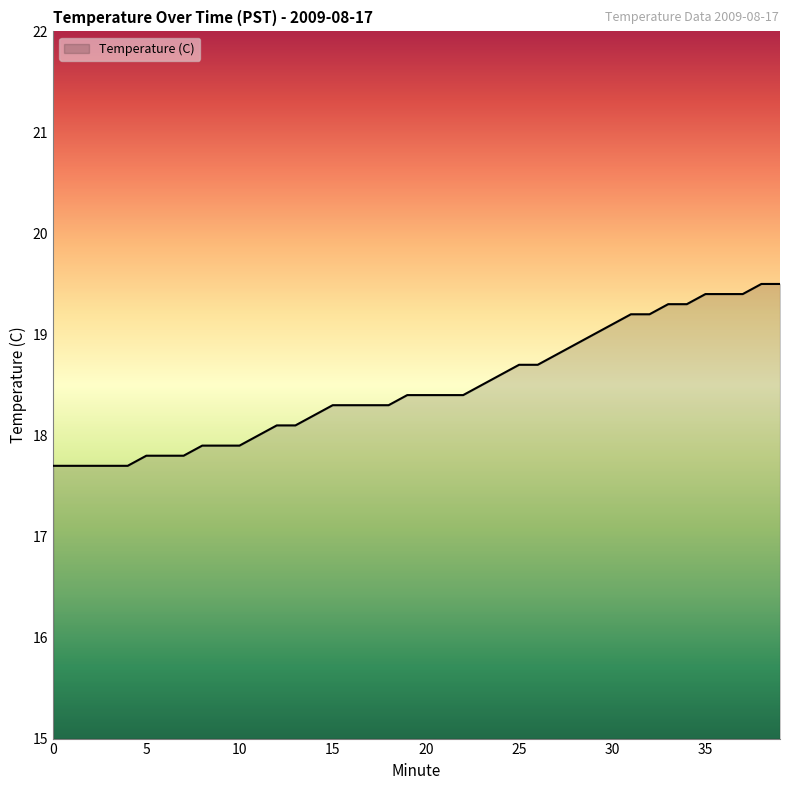

What is the smallest value displayed?

17.7